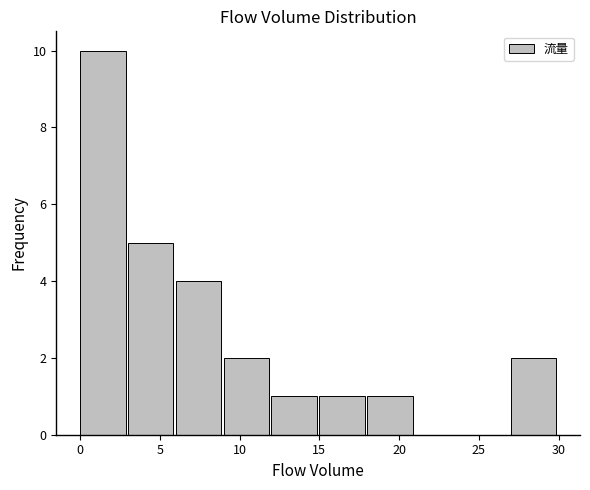

Over which range of the x-axis is the bar tallest?

0 to 3